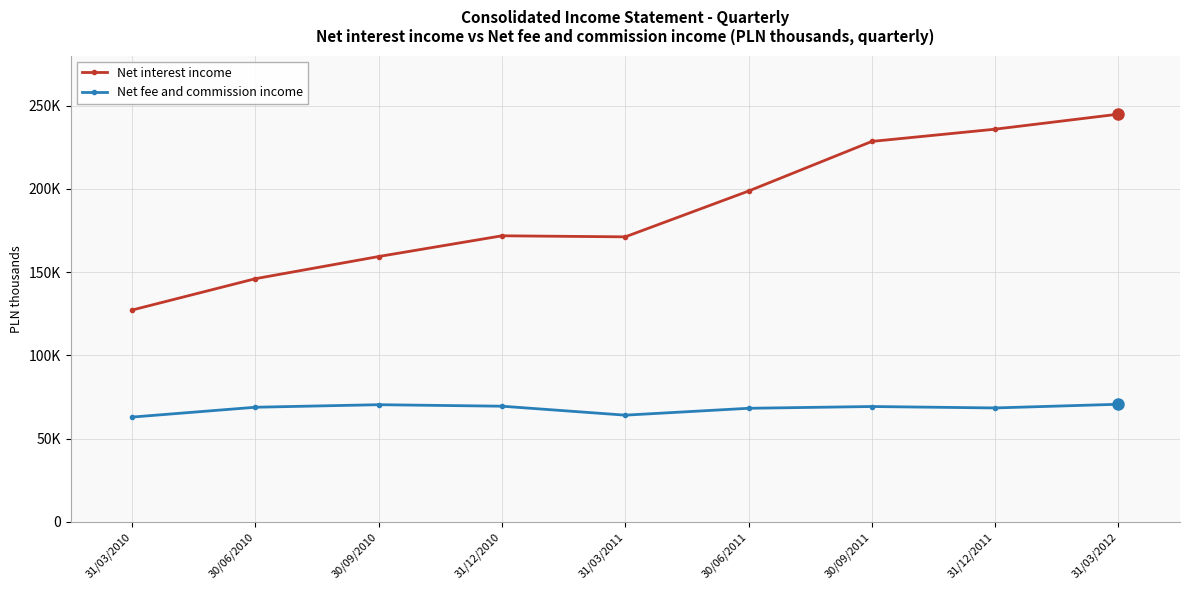

What is the label of the 6th point from the right?

31/12/2010